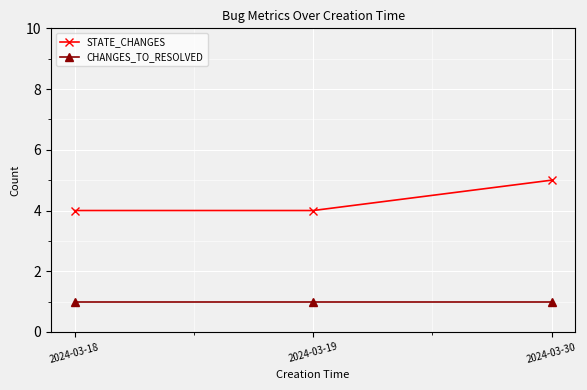

What is the maximum value shown in the chart?

5